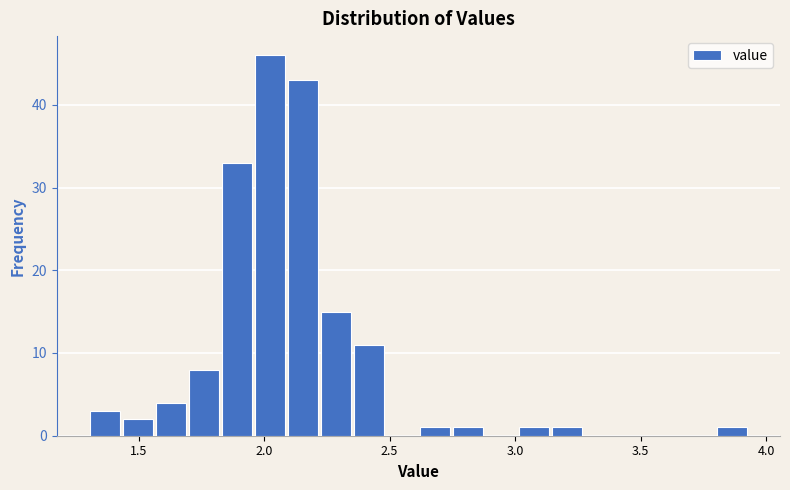

Read against the x-axis, roughly where is the centre of the tallest bar?

2.00